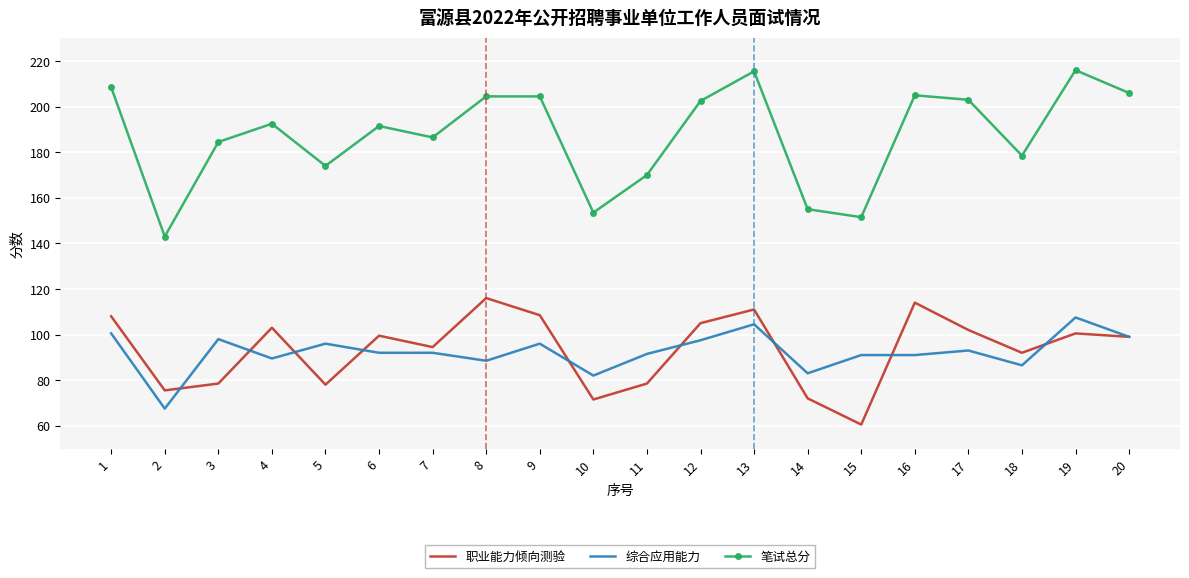

How many interior local valleys does the 笔试总分 series have?

6